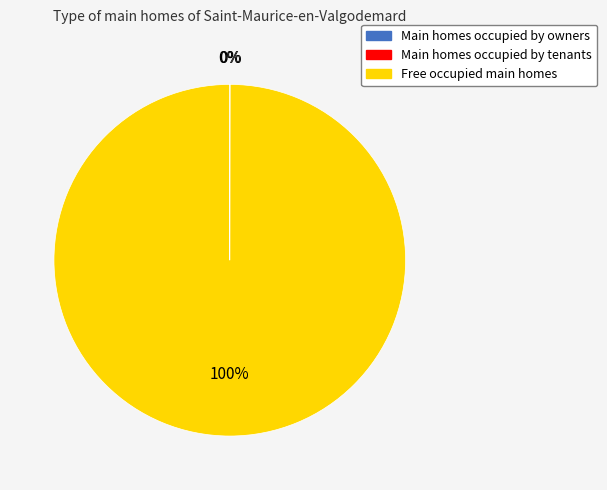

Is it true that Free occupied main homes is 100% of the pie?

True